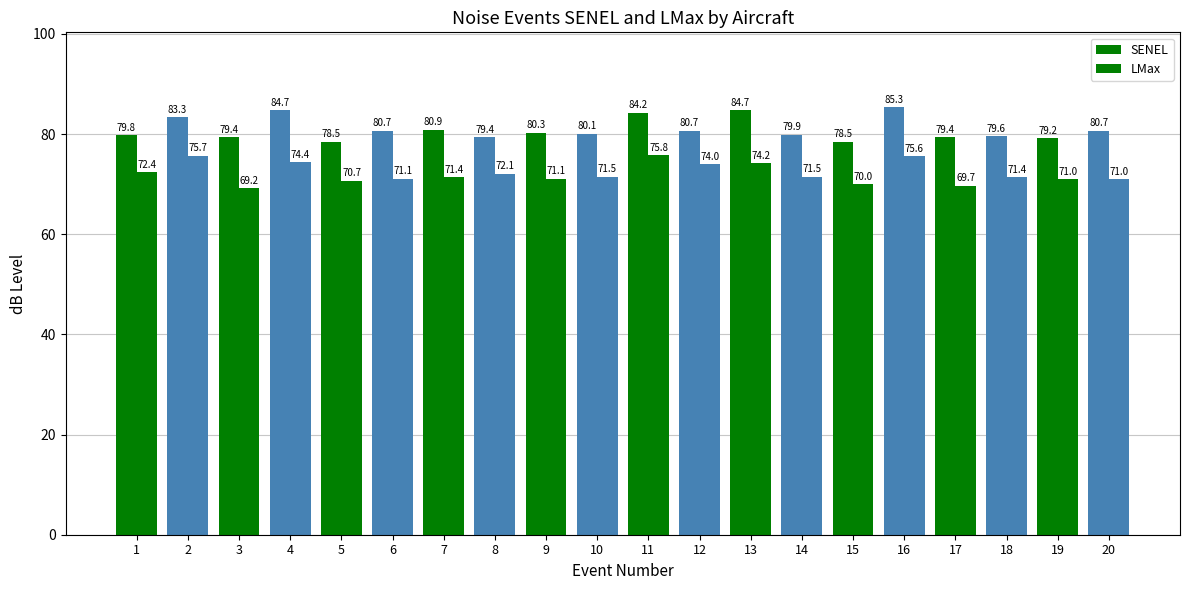

Reading left to right, what are all the values shown in this chart?

SENEL: 79.8	83.3	79.4	84.7	78.5	80.7	80.9	79.4	80.3	80.1	84.2	80.7	84.7	79.9	78.5	85.3	79.4	79.6	79.2	80.7
LMax: 72.4	75.7	69.2	74.4	70.7	71.1	71.4	72.1	71.1	71.5	75.8	74.0	74.2	71.5	70.0	75.6	69.7	71.4	71.0	71.0